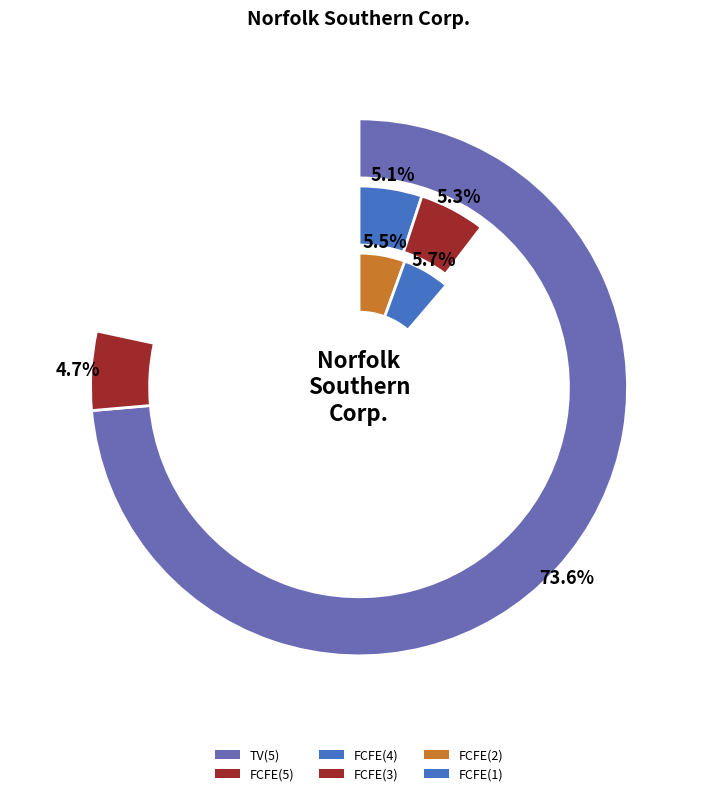

What is the change in value from FCFE(4) to TV(5)?

+47527